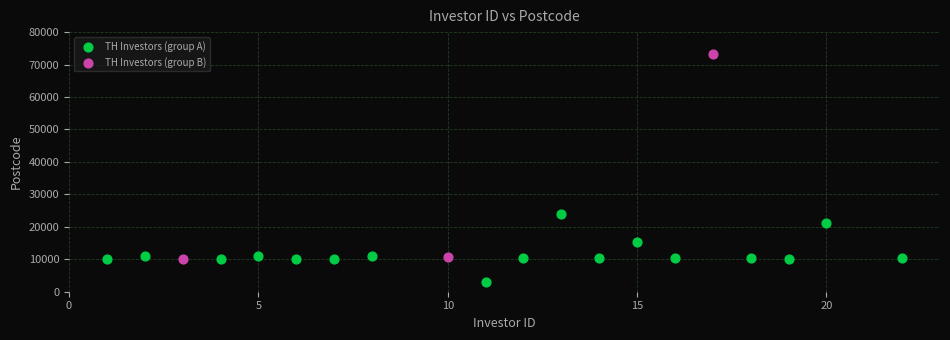

Which series contains the lowest Y value?

TH Investors (group A)